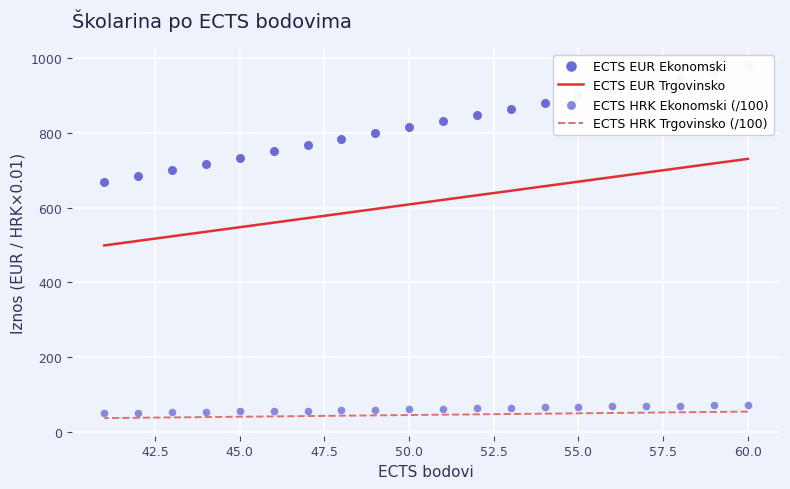

Which series contains the lowest Y value?

ECTS HRK Trgovinsko (/100)